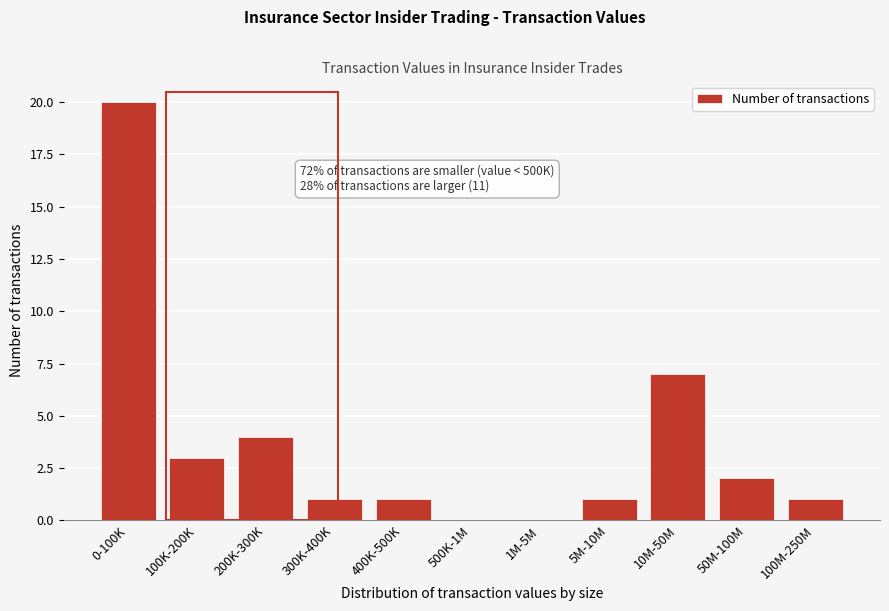

Reading left to right, extract all data points from this chart.

0-100K=20	100K-200K=3	200K-300K=4	300K-400K=1	400K-500K=1	500K-1M=0	1M-5M=0	5M-10M=1	10M-50M=7	50M-100M=2	100M-250M=1